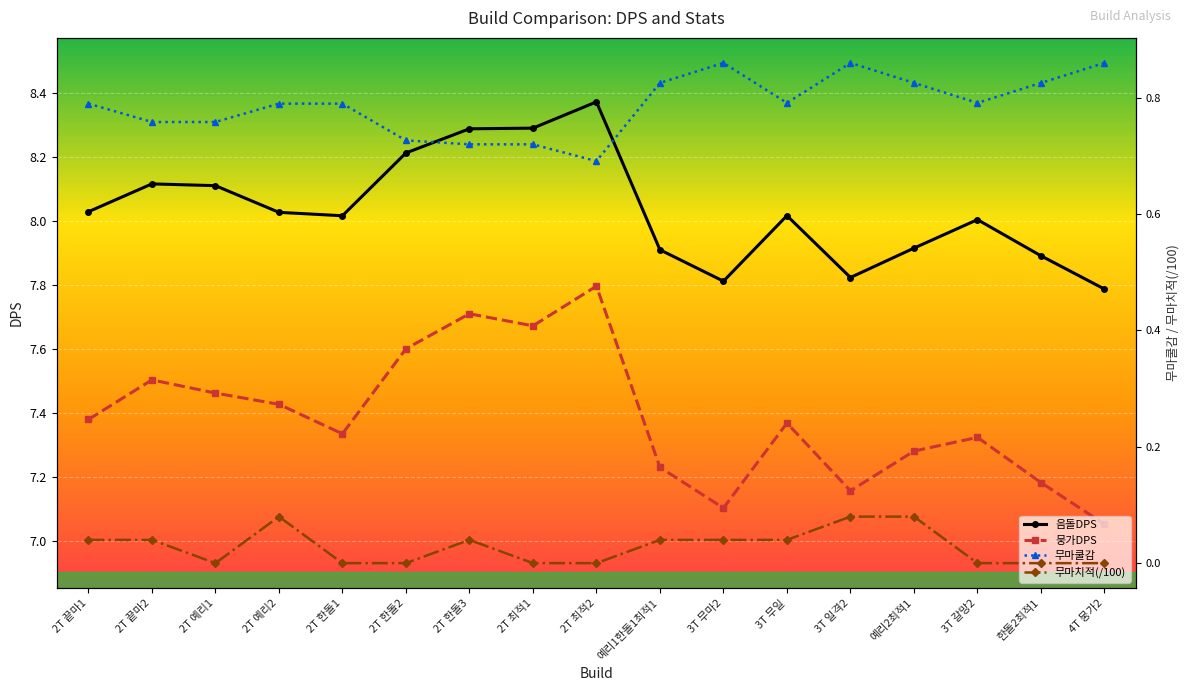

Is this an area chart (filled region under the line)?

No